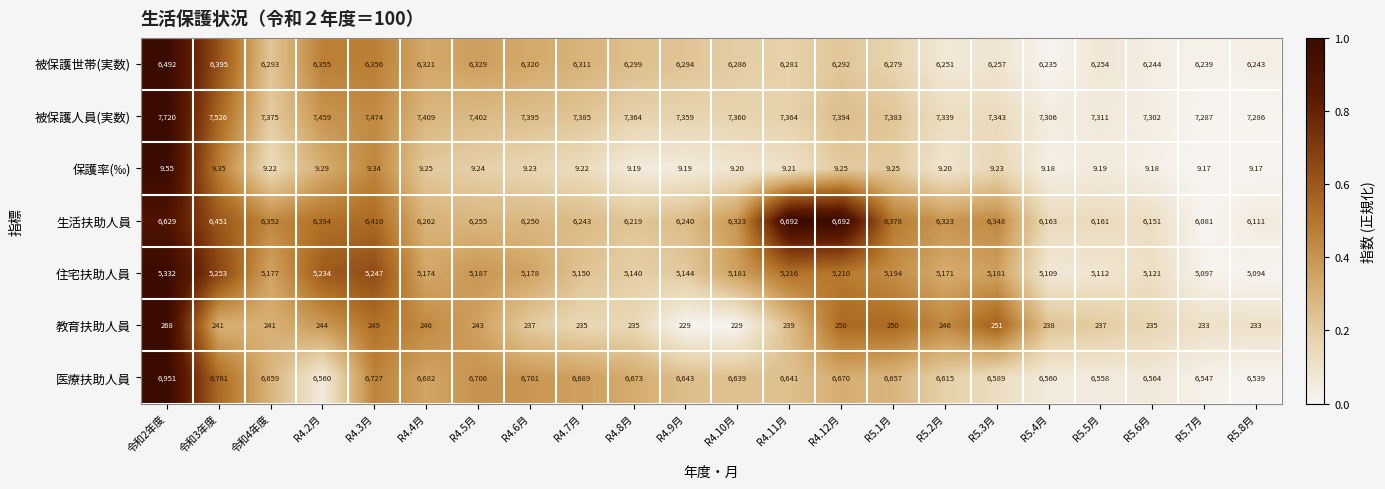

How many data points does each series have?

22